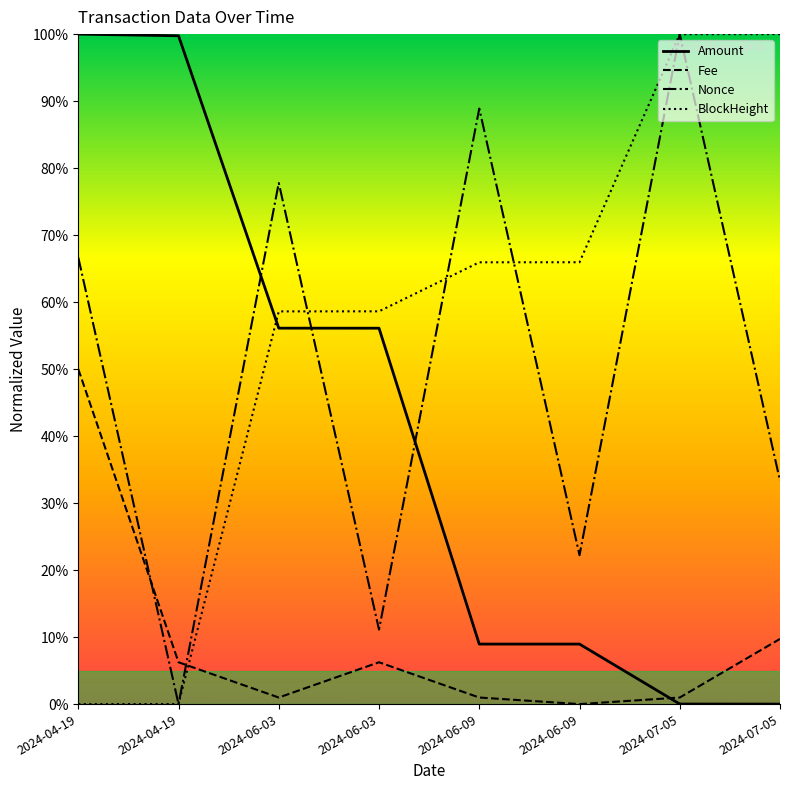

Is this an area chart (filled region under the line)?

Yes